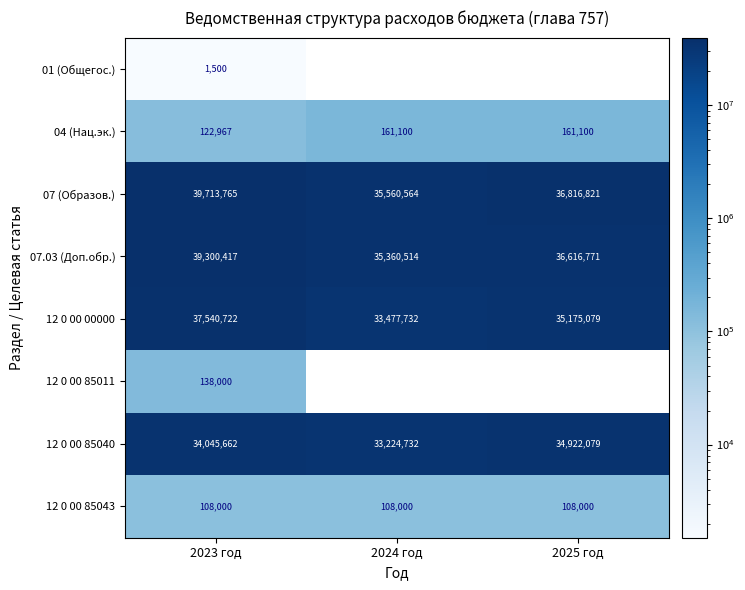

What is the sum of the 07.03 (Доп.обр.) values at 2025 год and 2023 год?

75917188